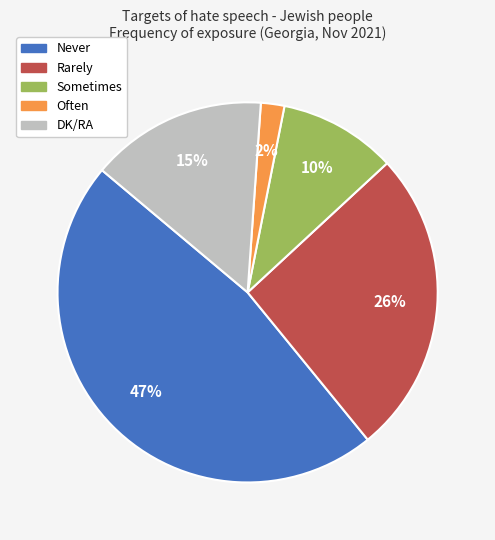

Which category has the biggest portion of the pie?

Never